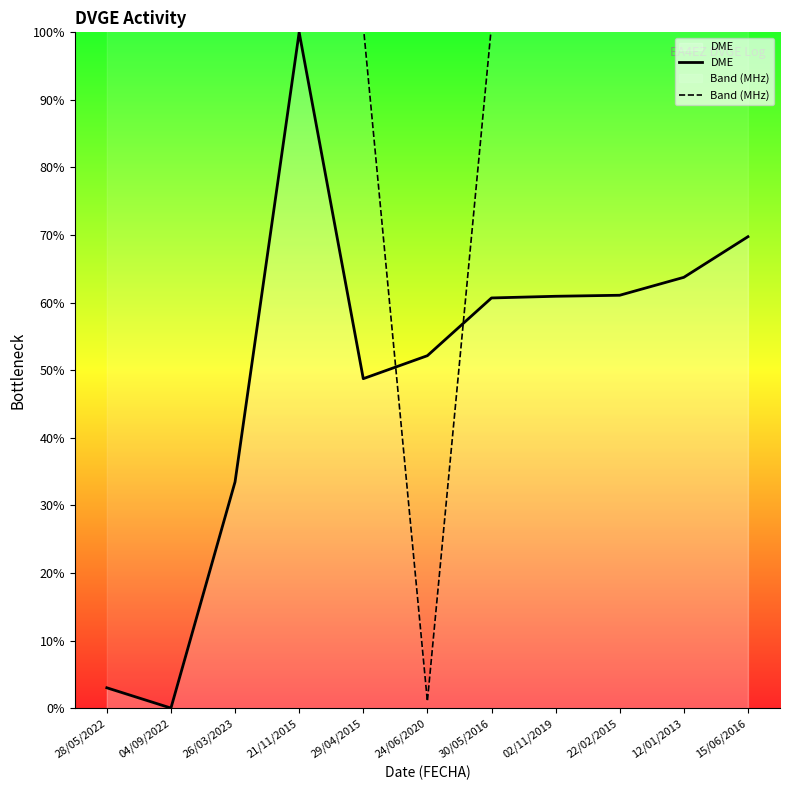

How many data points does each series have?

11